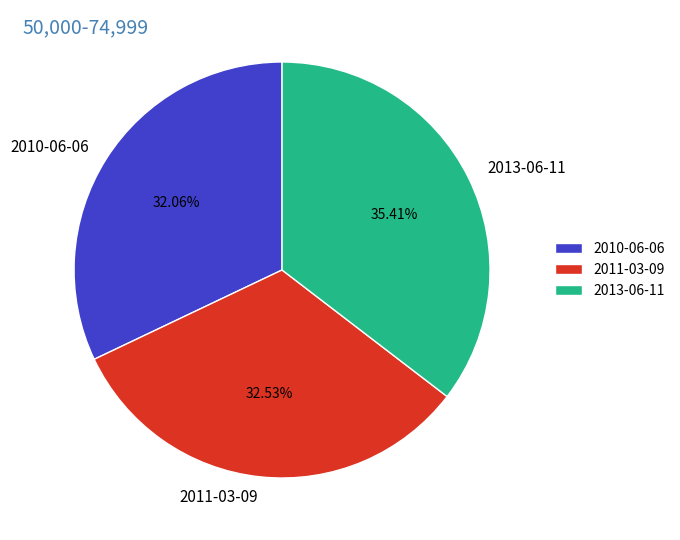

Between 2013-06-11 and 2011-03-09, which is larger?

2013-06-11